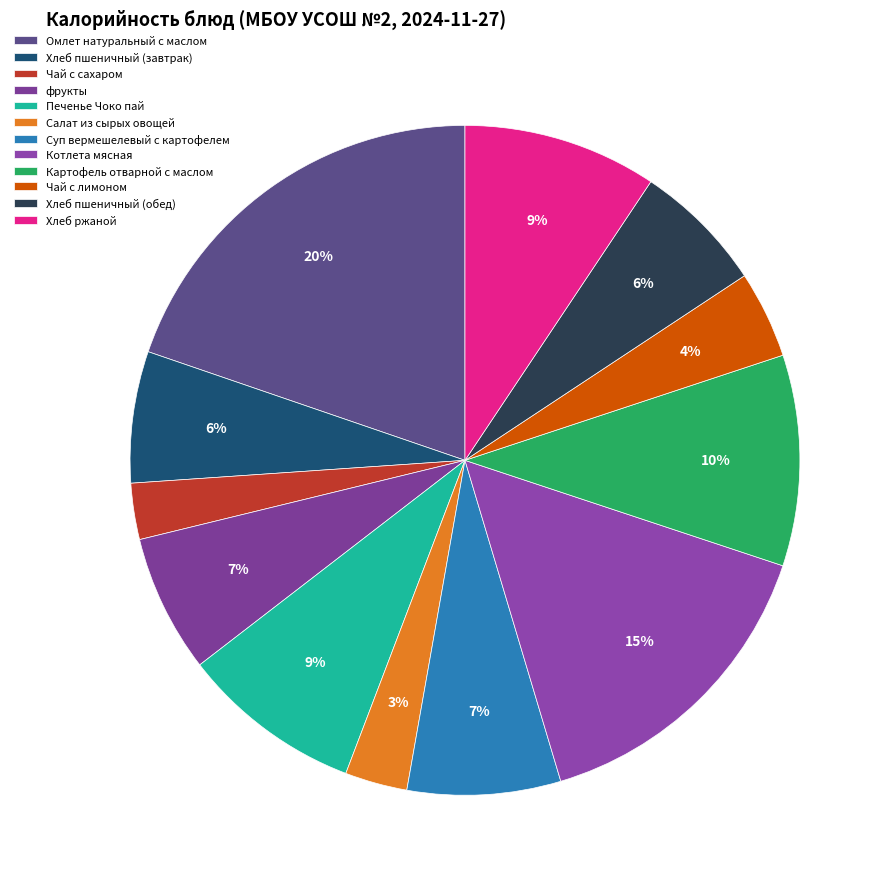

How many segments does this pie chart have?

12